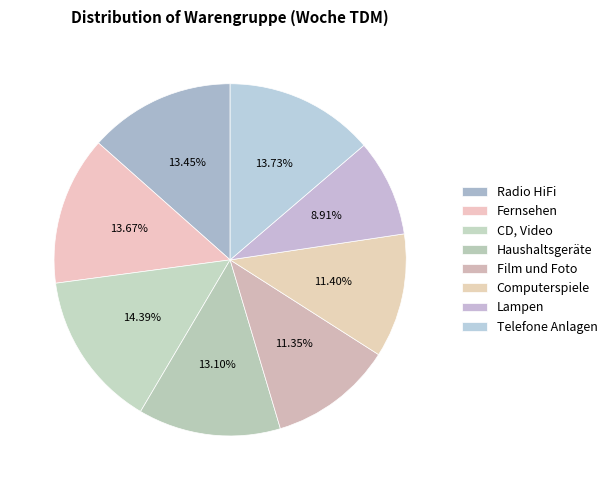

Which category has the smallest portion of the pie?

Lampen